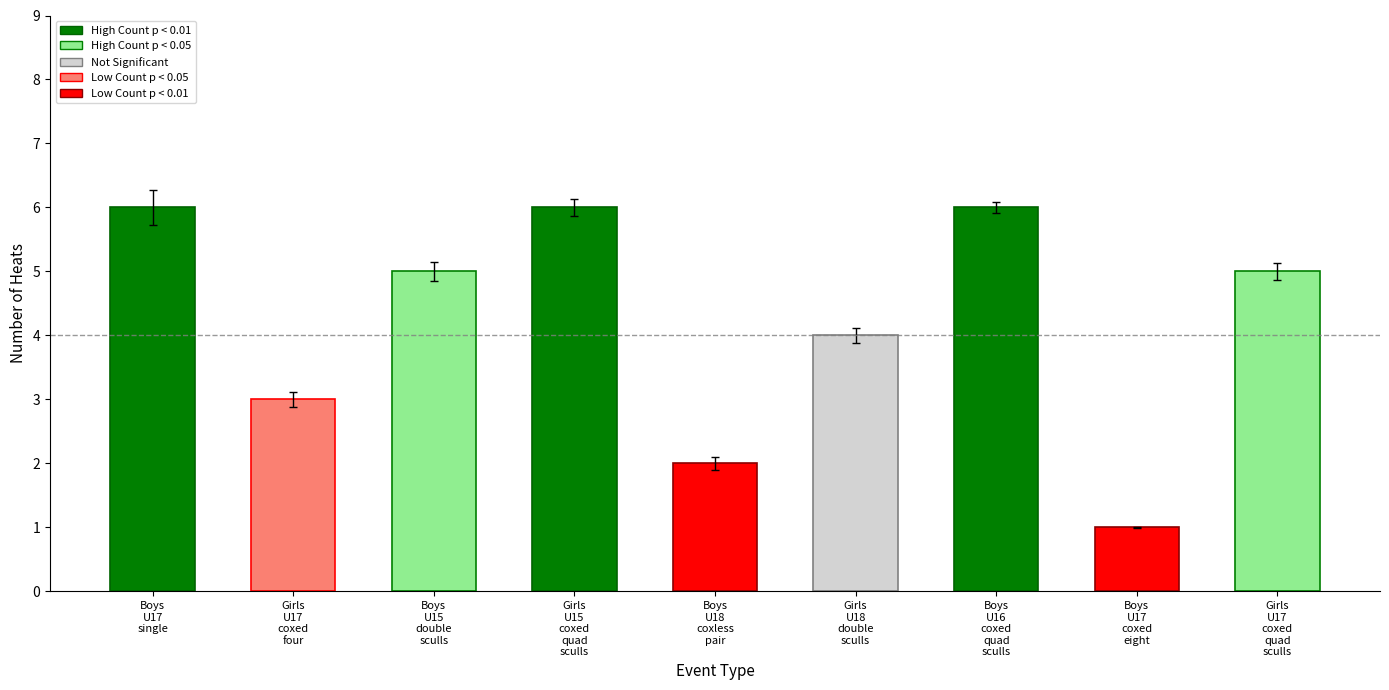

Are the bars grouped side by side (vs. stacked)?

No